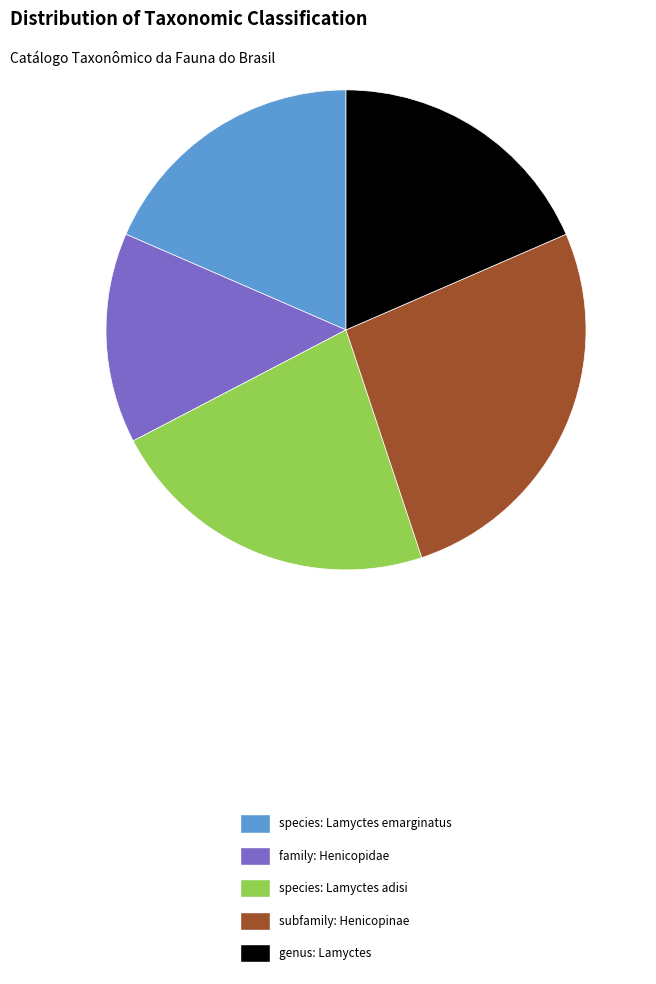

Is there a majority slice in this chart?

No